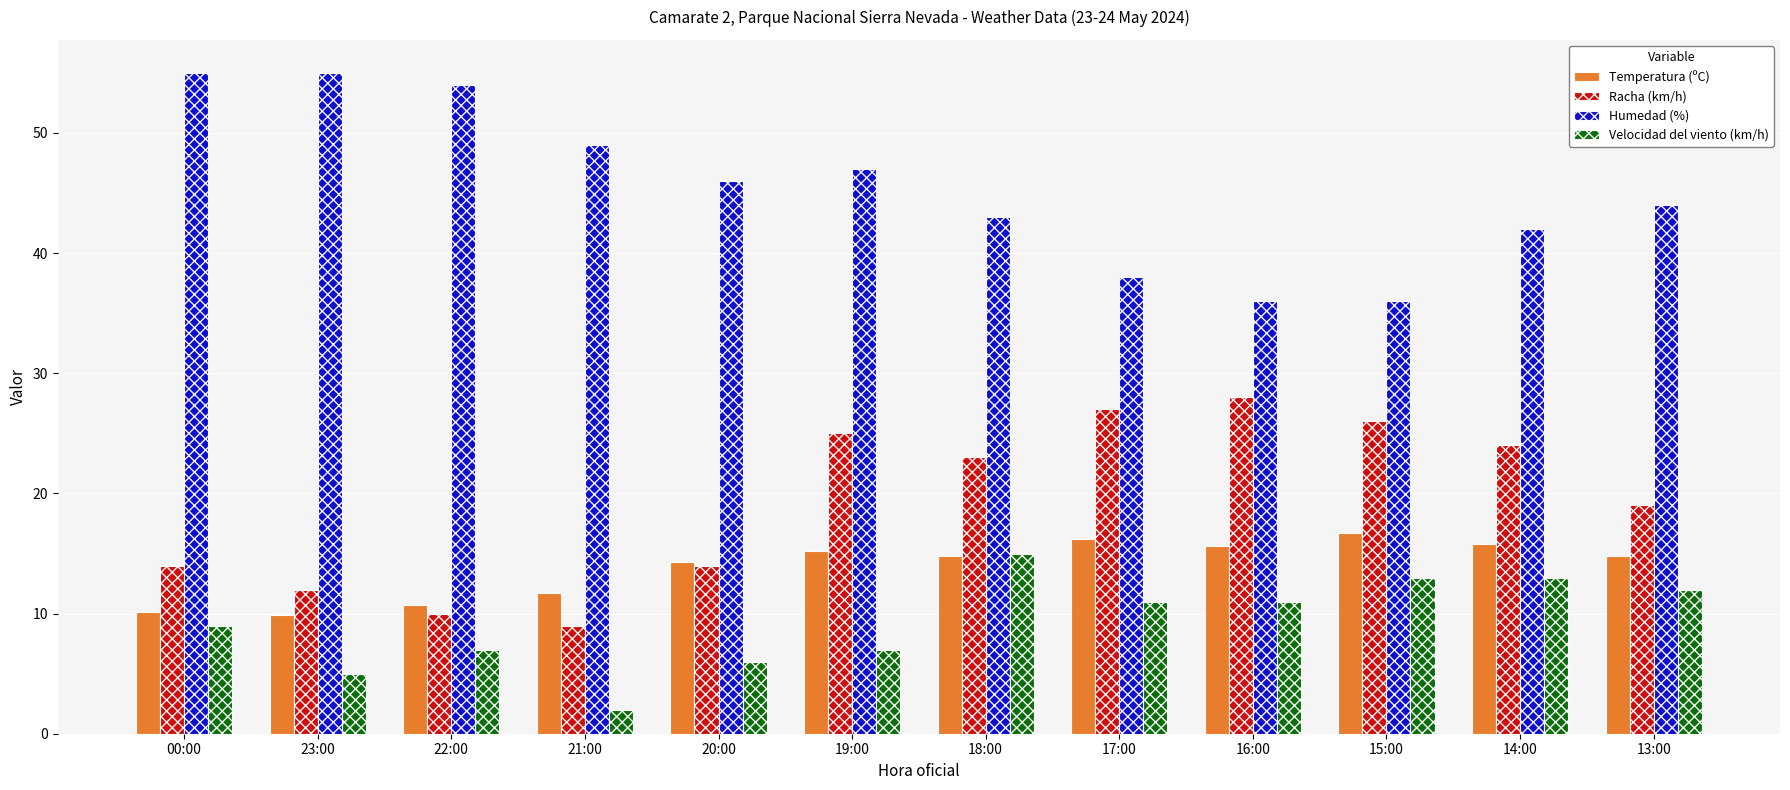

What is the difference between the maximum and minimum values in the Temperatura (ºC) series?

6.8